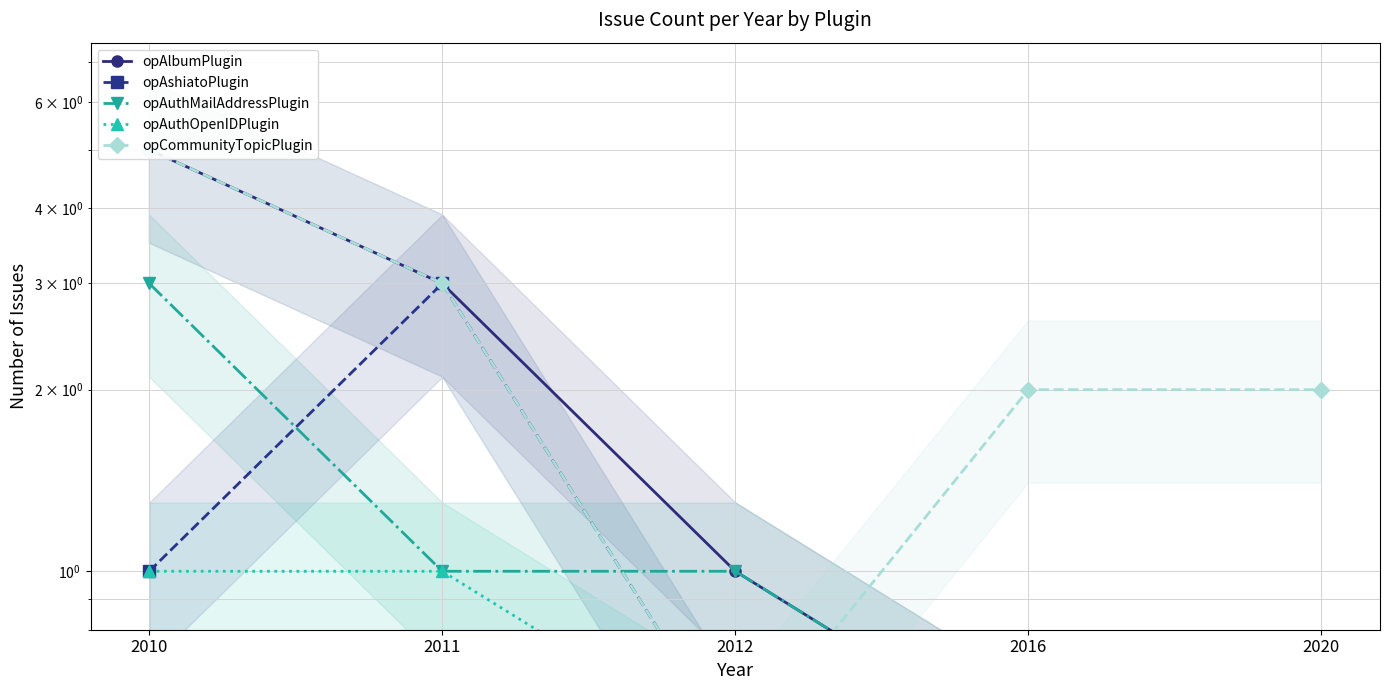

Reading left to right, extract all data points from this chart.

opAlbumPlugin: 2010=5.0	2011=3.0	2012=1.0	2016=0.5	2020=0.5
opAshiatoPlugin: 2010=1.0	2011=3.0	2012=0.5	2016=0.5	2020=0.5
opAuthMailAddressPlugin: 2010=3.0	2011=1.0	2012=1.0	2016=0.5	2020=0.5
opAuthOpenIDPlugin: 2010=1.0	2011=1.0	2012=0.5	2016=0.5	2020=0.5
opCommunityTopicPlugin: 2010=5.0	2011=3.0	2012=0.5	2016=2.0	2020=2.0